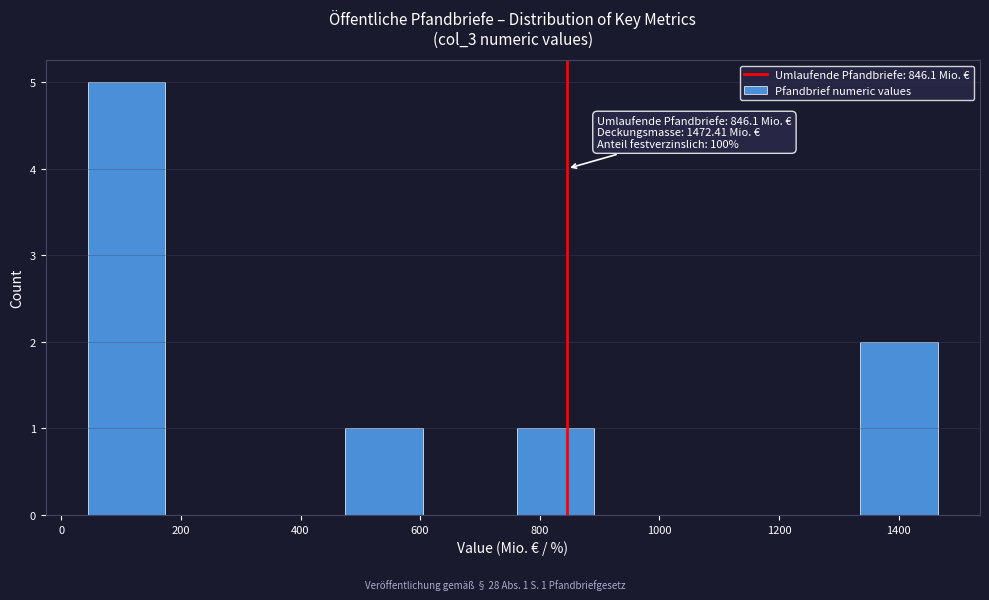

Over which range of the x-axis is the bar tallest?

40 to 180